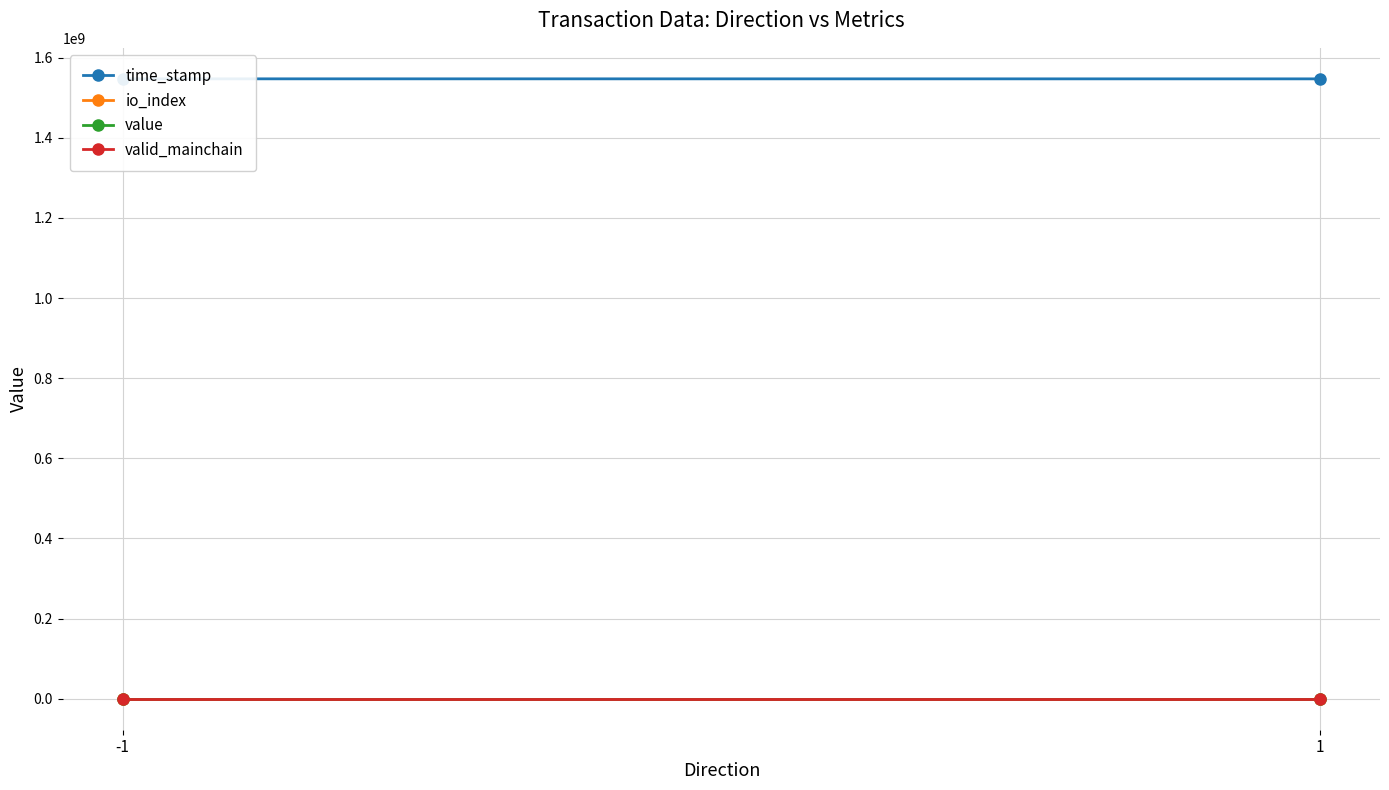

The value of io_index at -1 is 1.0. True or false?

True